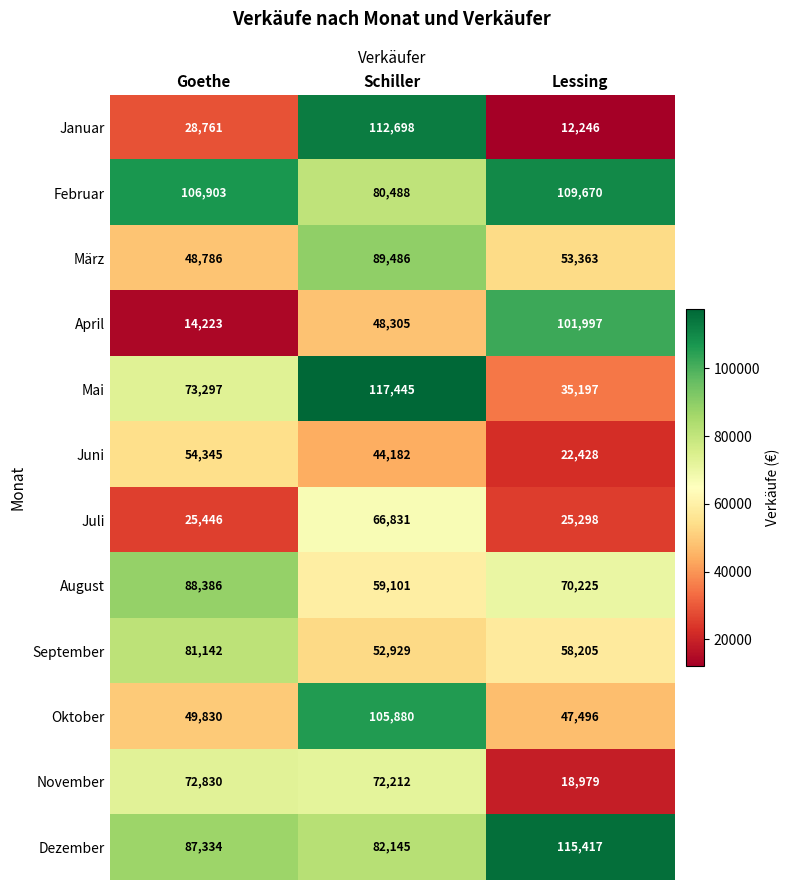

Which label corresponds to the smallest value in the chart?

Lessing